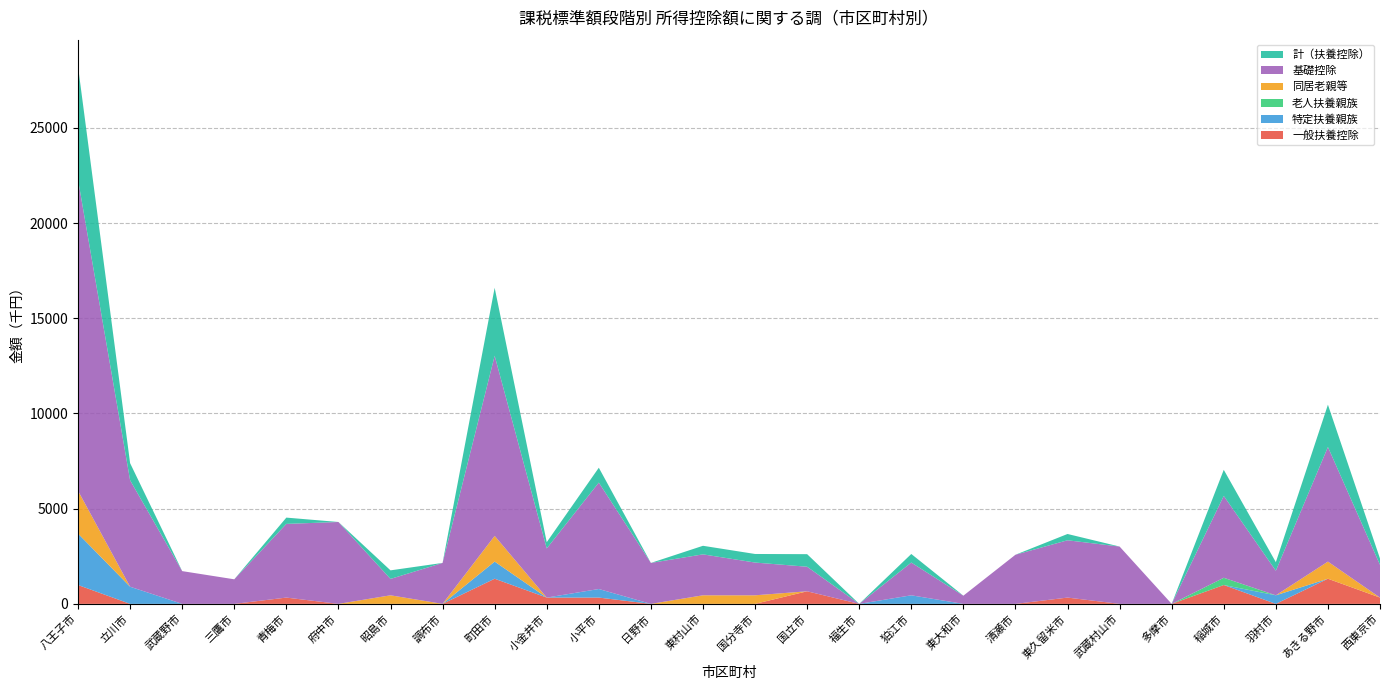

Reading left to right, transcribe all the data shown in this chart.

一般扶養控除: 990	0	0	0	330	0	0	0	1320	330	330	0	0	0	660	0	0	0	0	330	0	0	990	0	1320	330
特定扶養親族: 2700	900	0	0	0	0	0	0	900	0	450	0	0	0	0	0	450	0	0	0	0	0	0	450	0	0
老人扶養親族: 0	0	0	0	0	0	0	0	0	0	0	0	0	0	0	0	0	0	0	0	0	0	380	0	0	0
同居老親等: 2250	0	0	0	0	0	450	0	1350	0	0	0	450	450	0	0	0	0	0	0	0	0	0	0	900	0
基礎控除: 16340	5590	1720	1290	3870	4300	860	2150	9460	2580	5590	2150	2150	1720	1290	0	1720	430	2580	3010	3010	0	4300	1290	6020	1720
計（扶養控除）: 5940	900	0	0	330	0	450	0	3570	330	780	0	450	450	660	0	450	0	0	330	0	0	1370	450	2220	330